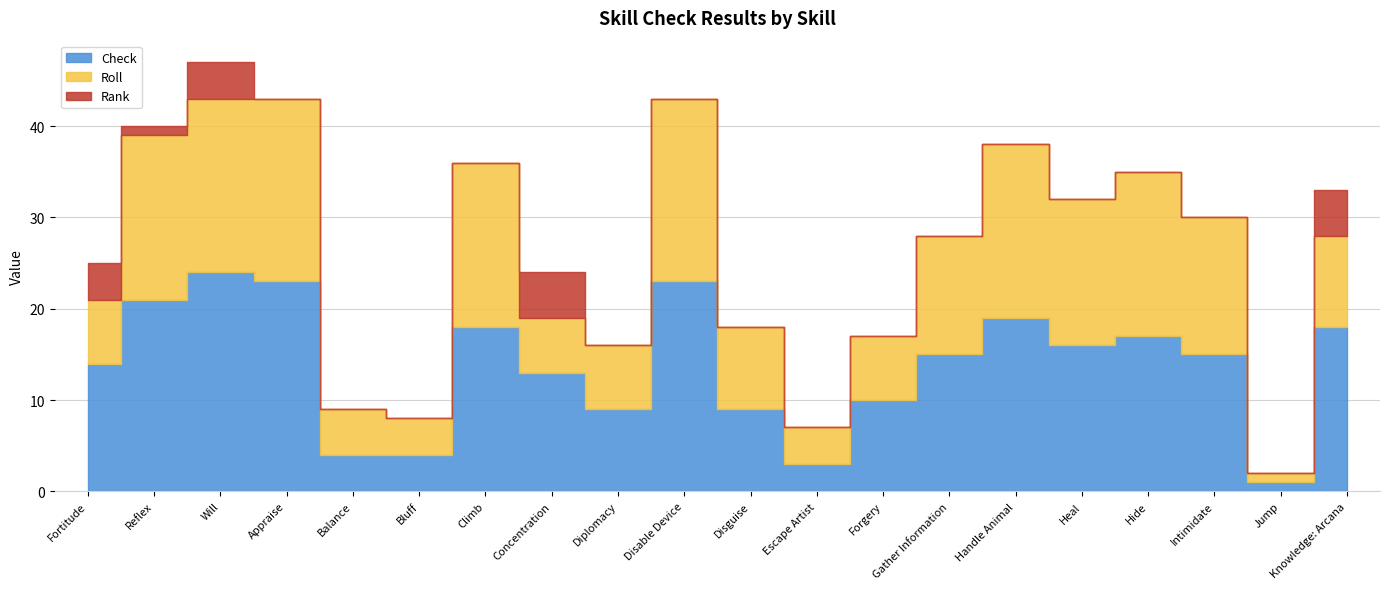

At how many categories does at least one series exceed 15?

9